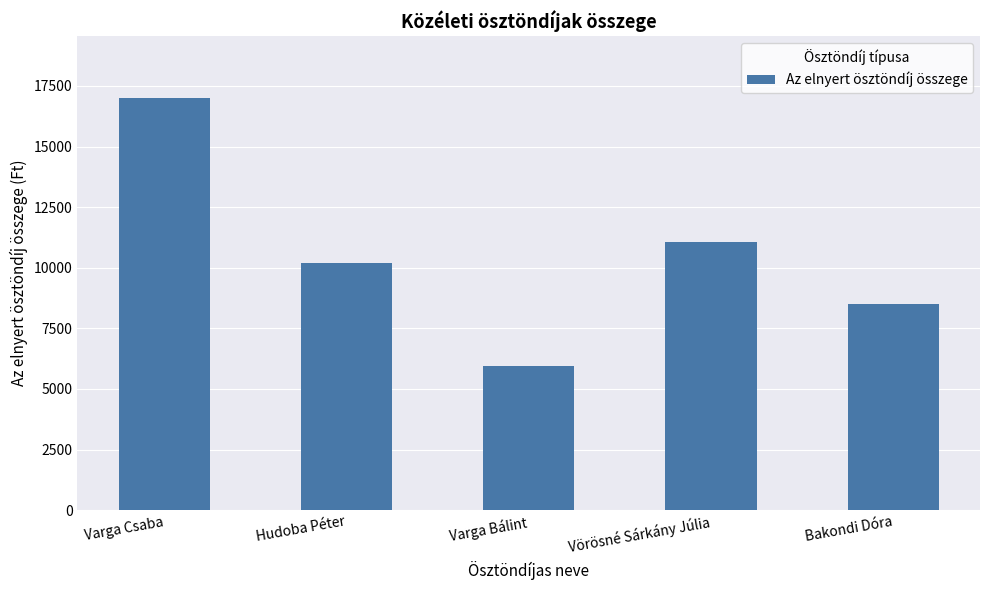

True or false: the data shows 16961 at Hudoba Péter.

False